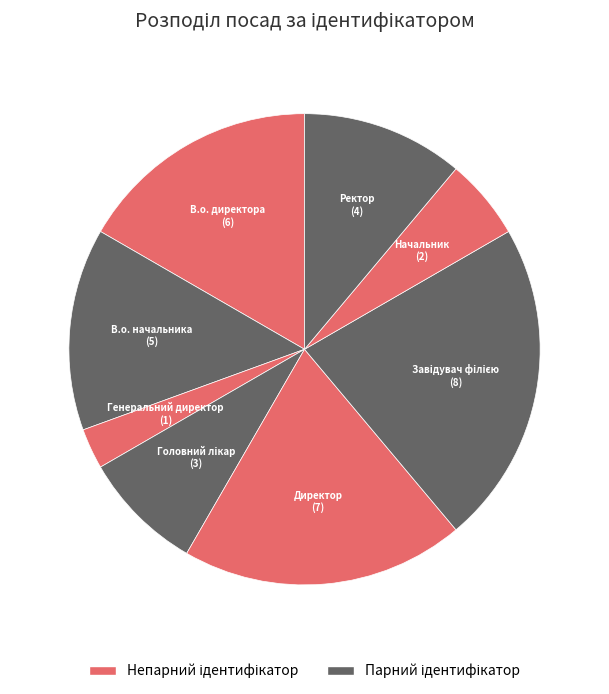

True or false: В.о. начальника accounts for 14% of the total.

True